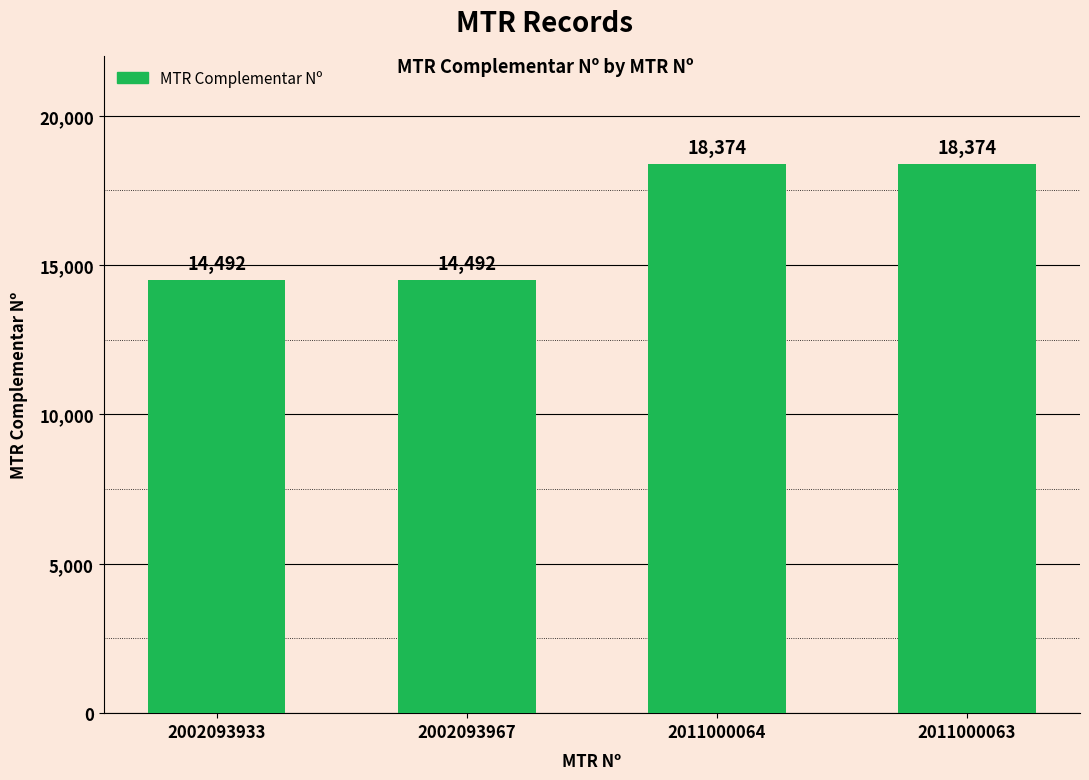

Approximately how many times larger is the value at 2002093967 compared to 2002093933?

1.0